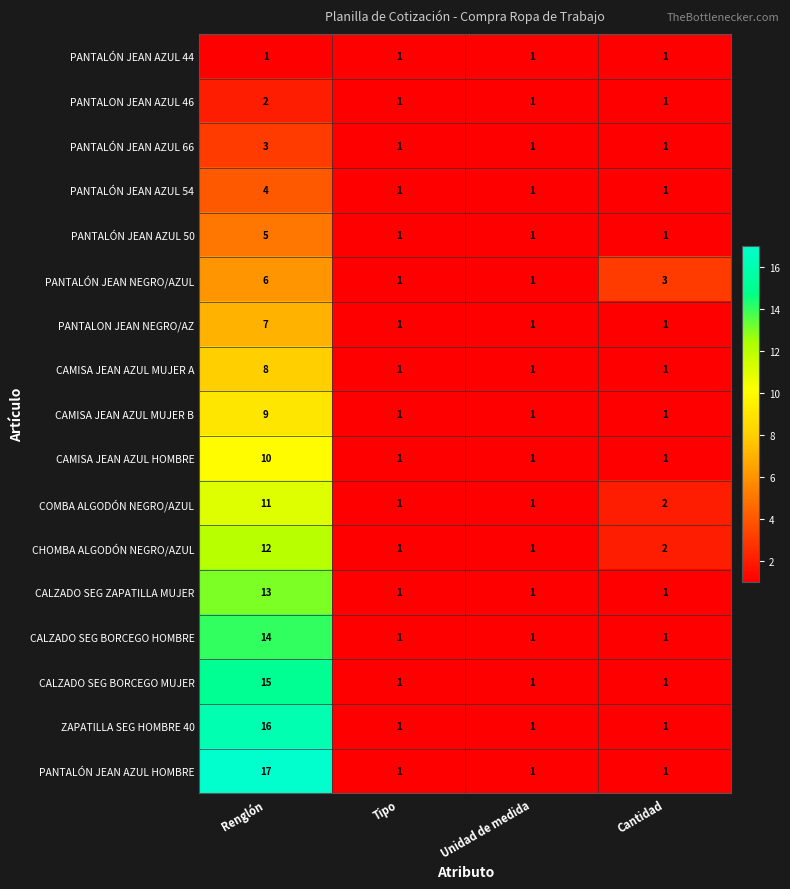

At which category is the sum across all series the highest?

Renglón